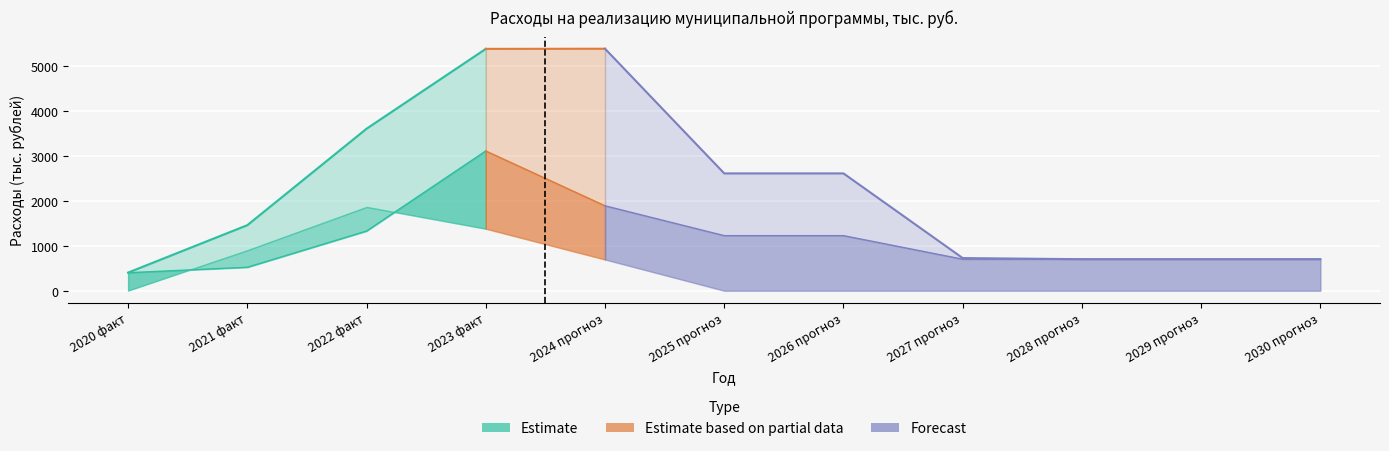

True or false: Мероприятие 1 (I) and Подпрограмма I cross at least once.

False